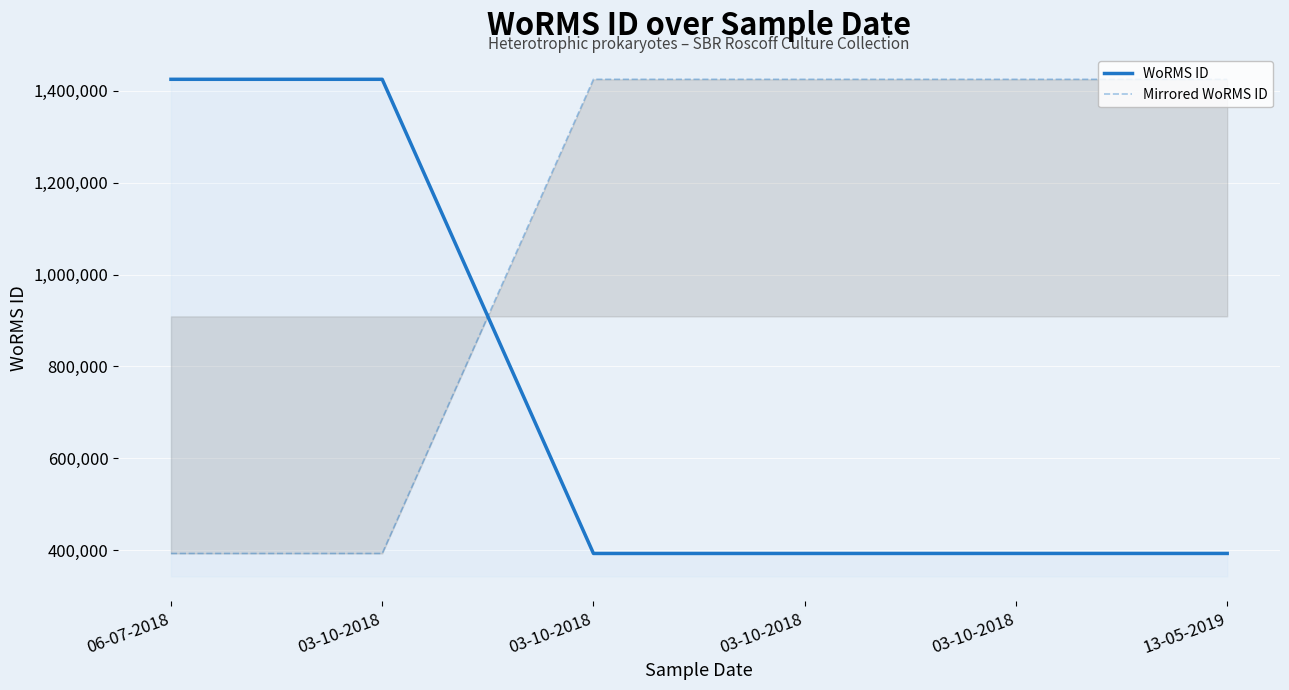

The value of WoRMS ID at 03-10-2018 is 1424891. True or false?

True